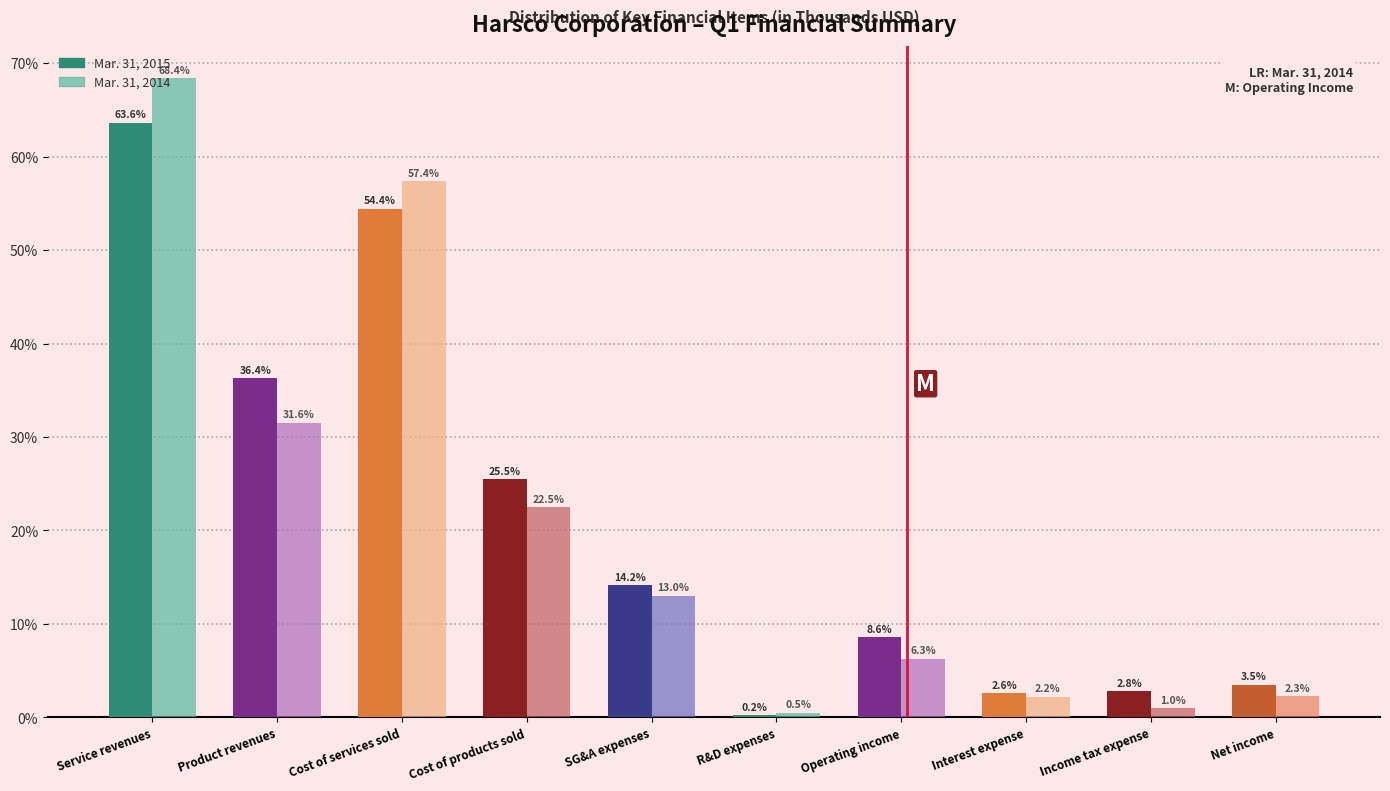

At which category is the sum across all series the highest?

Service revenues